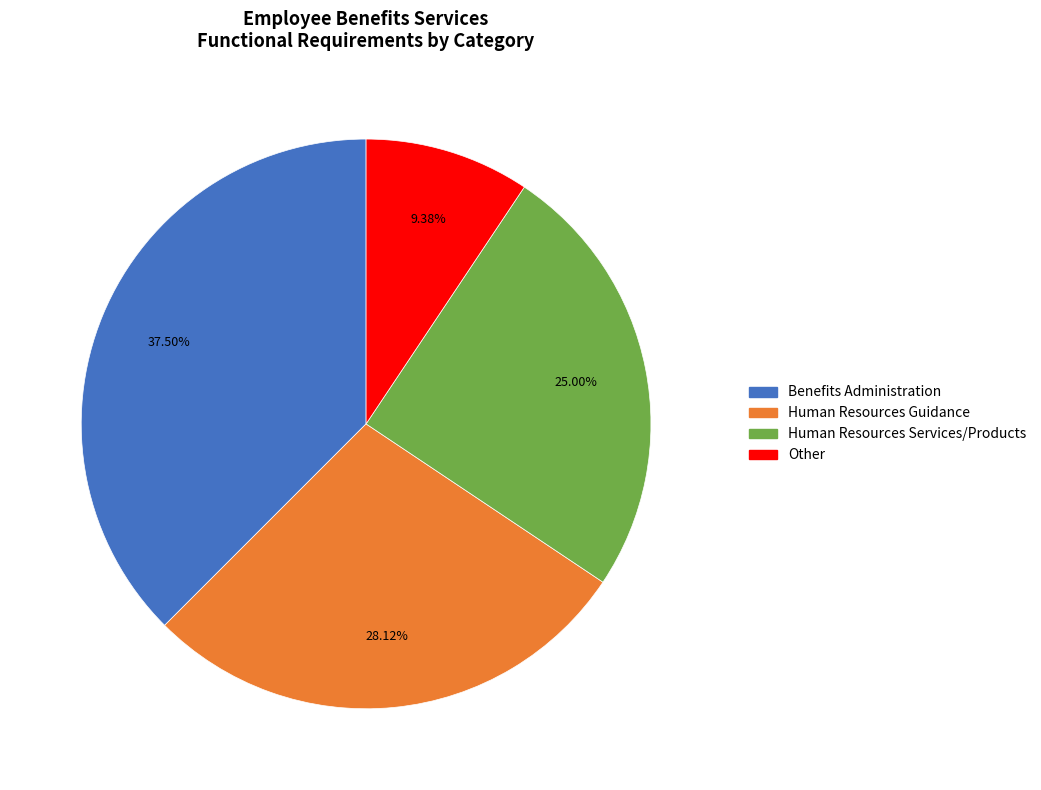

True or false: Human Resources Services/Products accounts for 25% of the total.

True